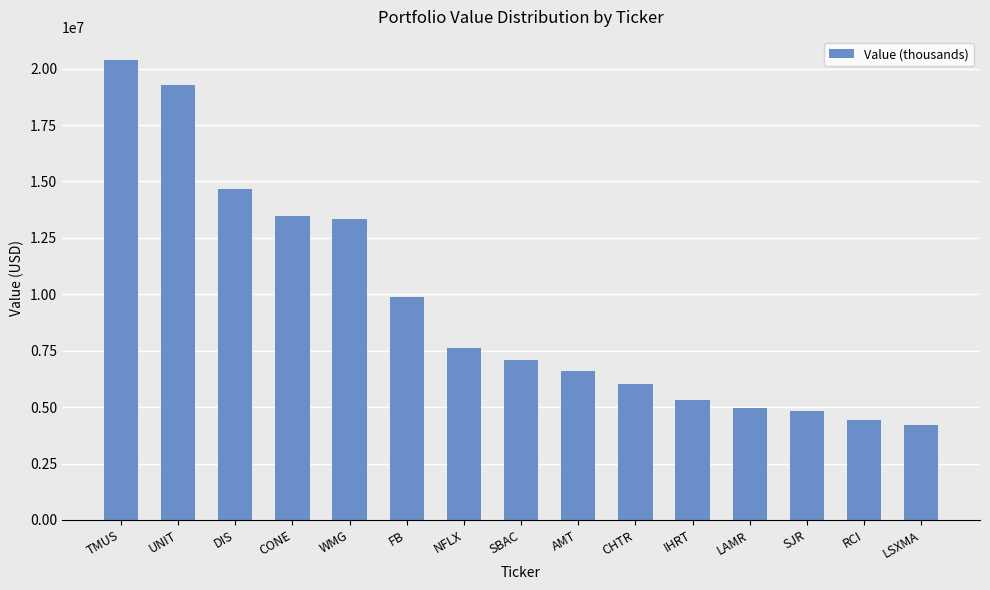

What is the label of the 10th bar from the right?

FB